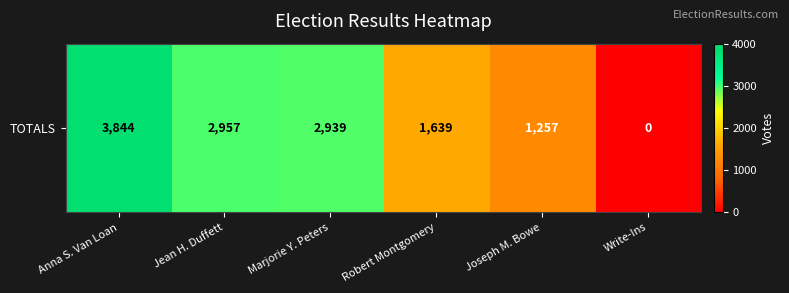

Where does the data first go above 2939?

Anna S. Van Loan